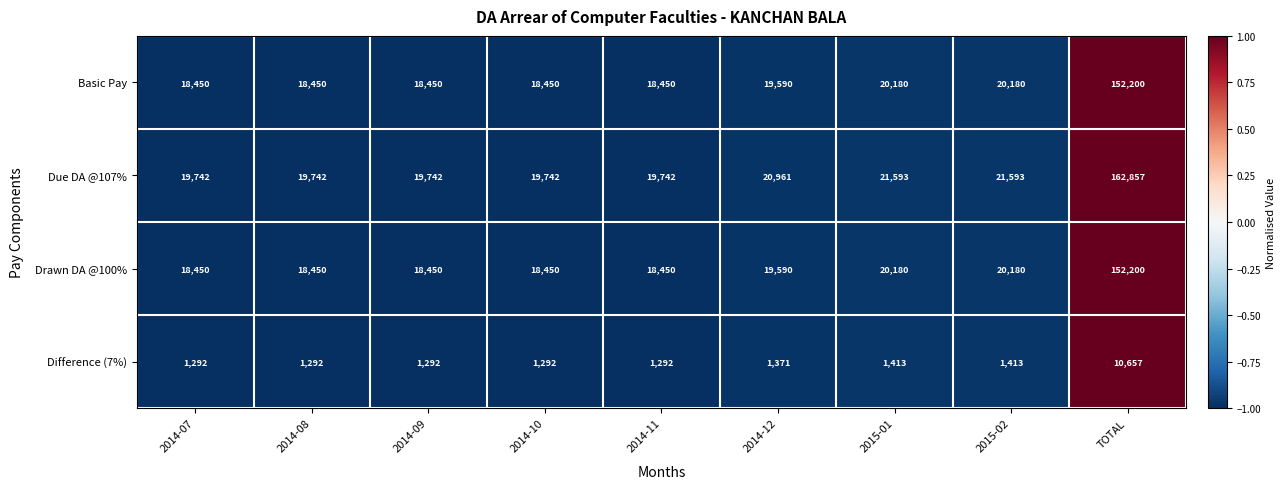

What is the difference between the second highest and minimum values in the Drawn DA @100% series?

1730